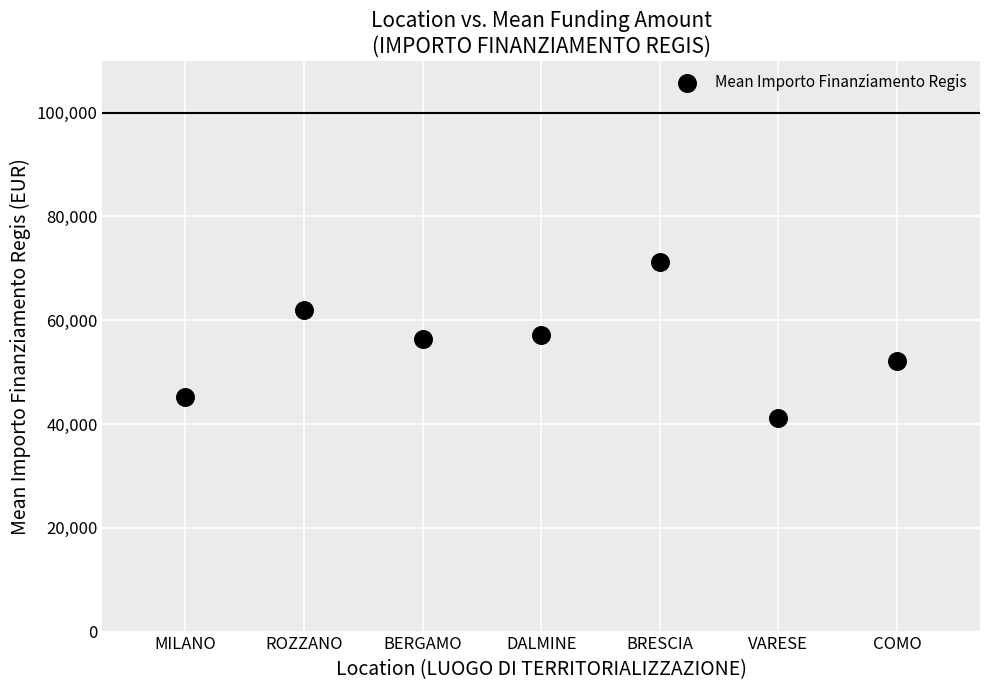

What is the range of Y values (max minus min)?

30036.1